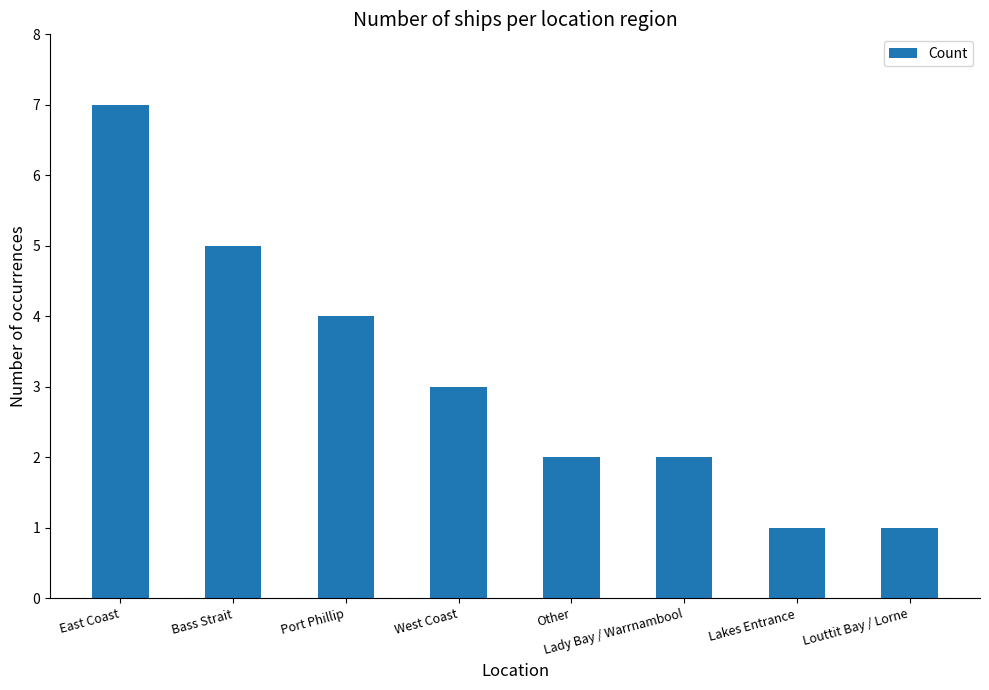

The value at Bass Strait is 3. True or false?

False